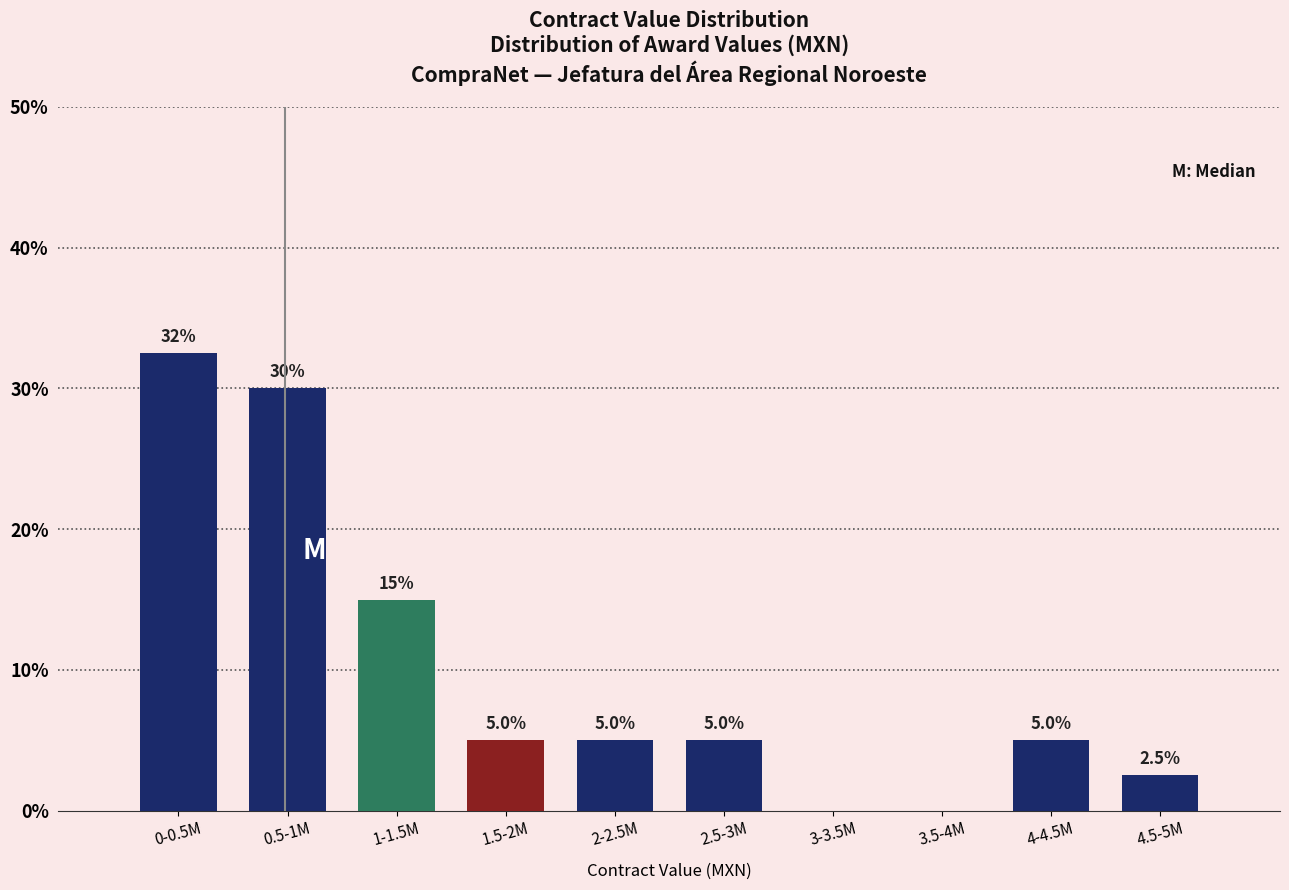

Reading right to left, transcribe all the data shown in this chart.

4.5-5M=2.5	4-4.5M=5.0	3.5-4M=0.0	3-3.5M=0.0	2.5-3M=5.0	2-2.5M=5.0	1.5-2M=5.0	1-1.5M=15.0	0.5-1M=30.0	0-0.5M=32.5